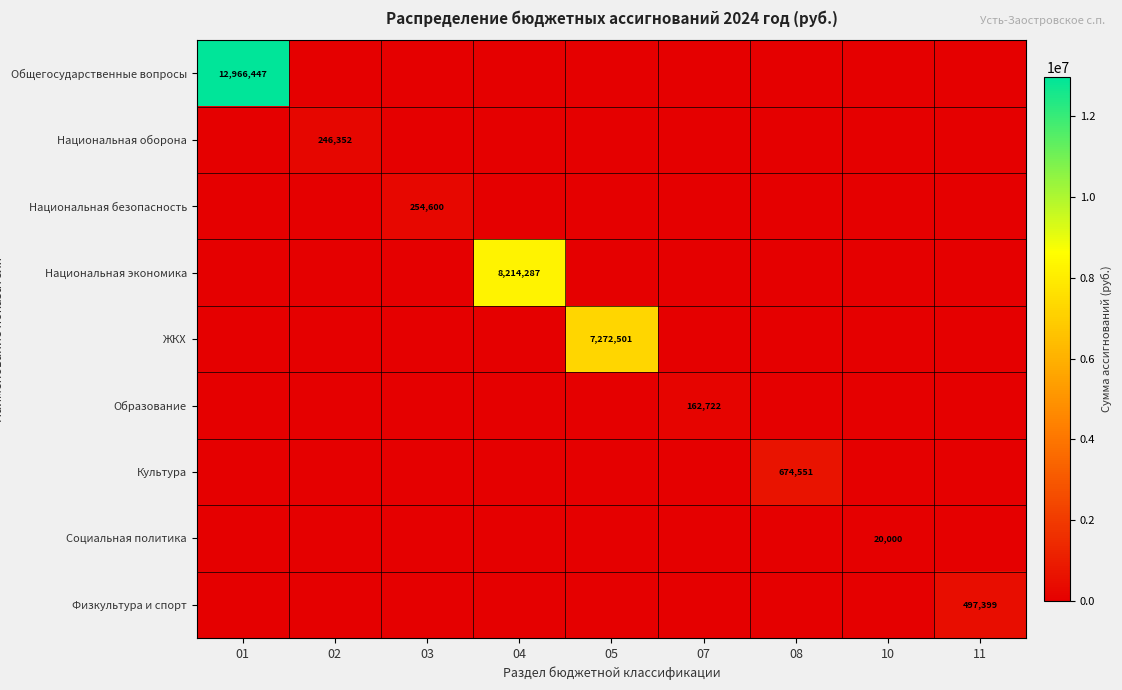

What is the maximum value shown in the chart?

12966447.2